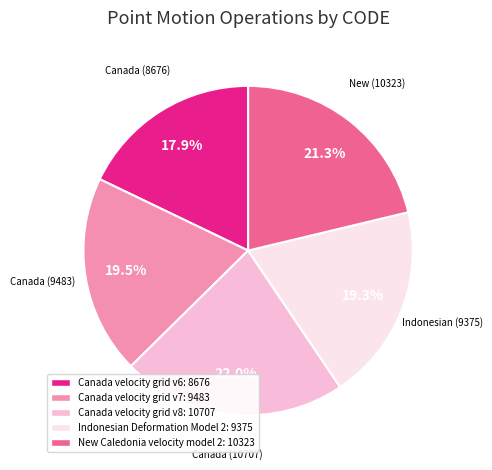

How many segments does this pie chart have?

5